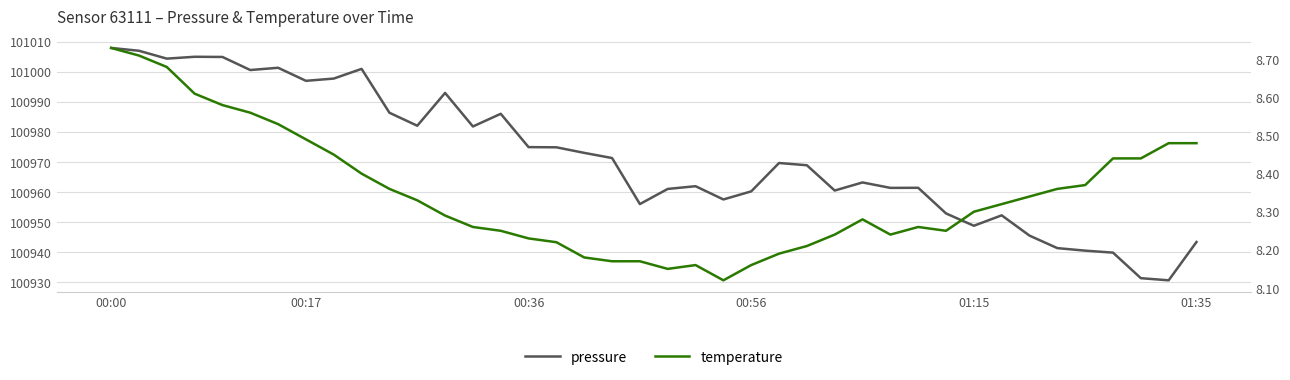

The value of pressure at 01:15 is 100948.8. True or false?

True